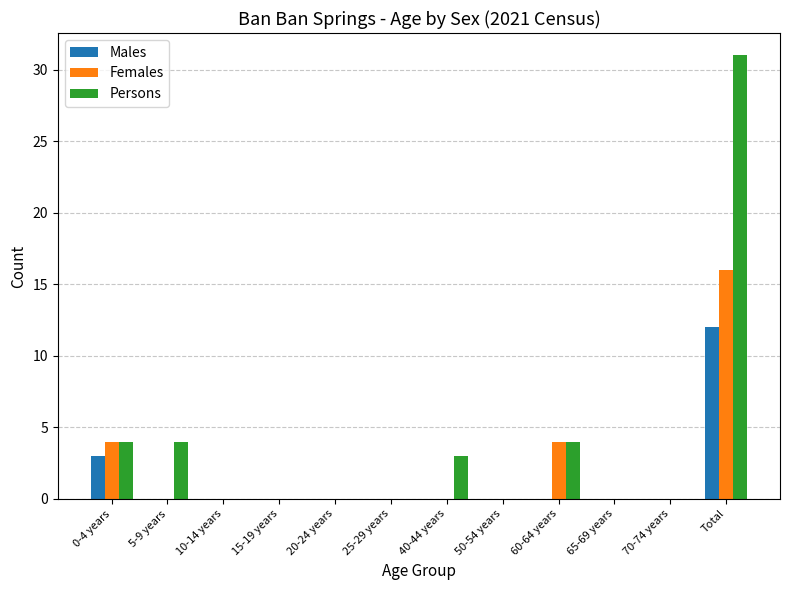

What is the highest value of the Males series?

12